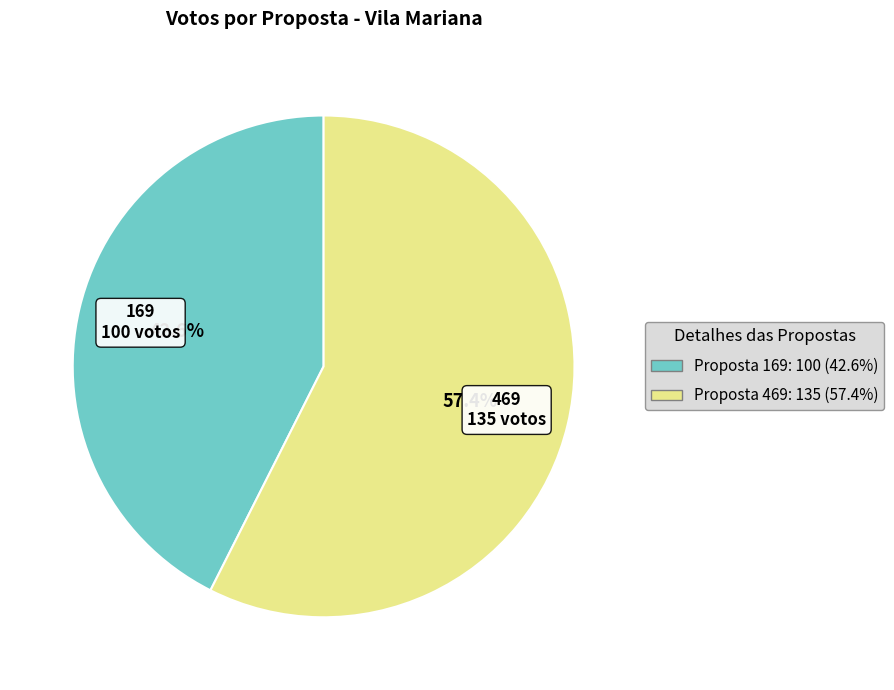

Which slice is the smallest?

Proposta 169: 100 (42.6%)